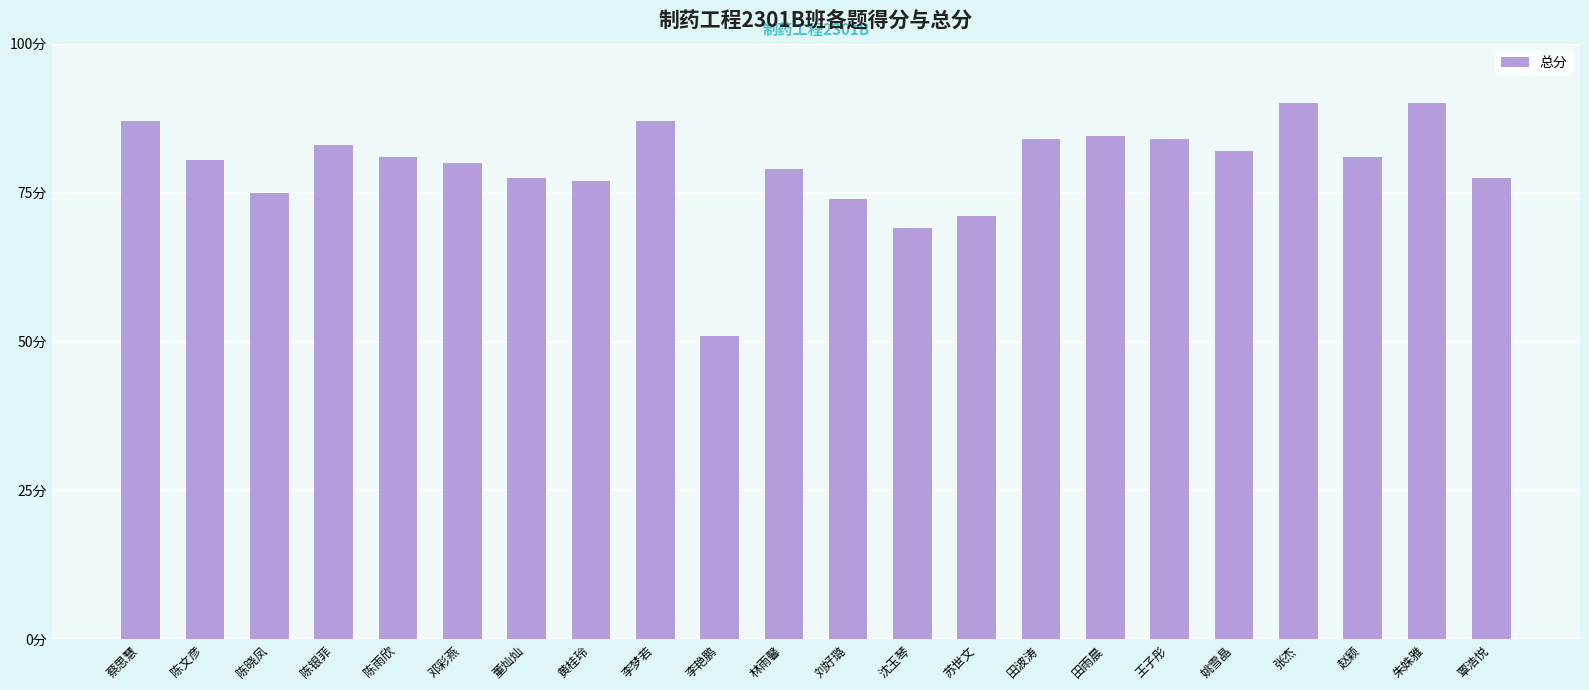

How many bars are there in total?

22